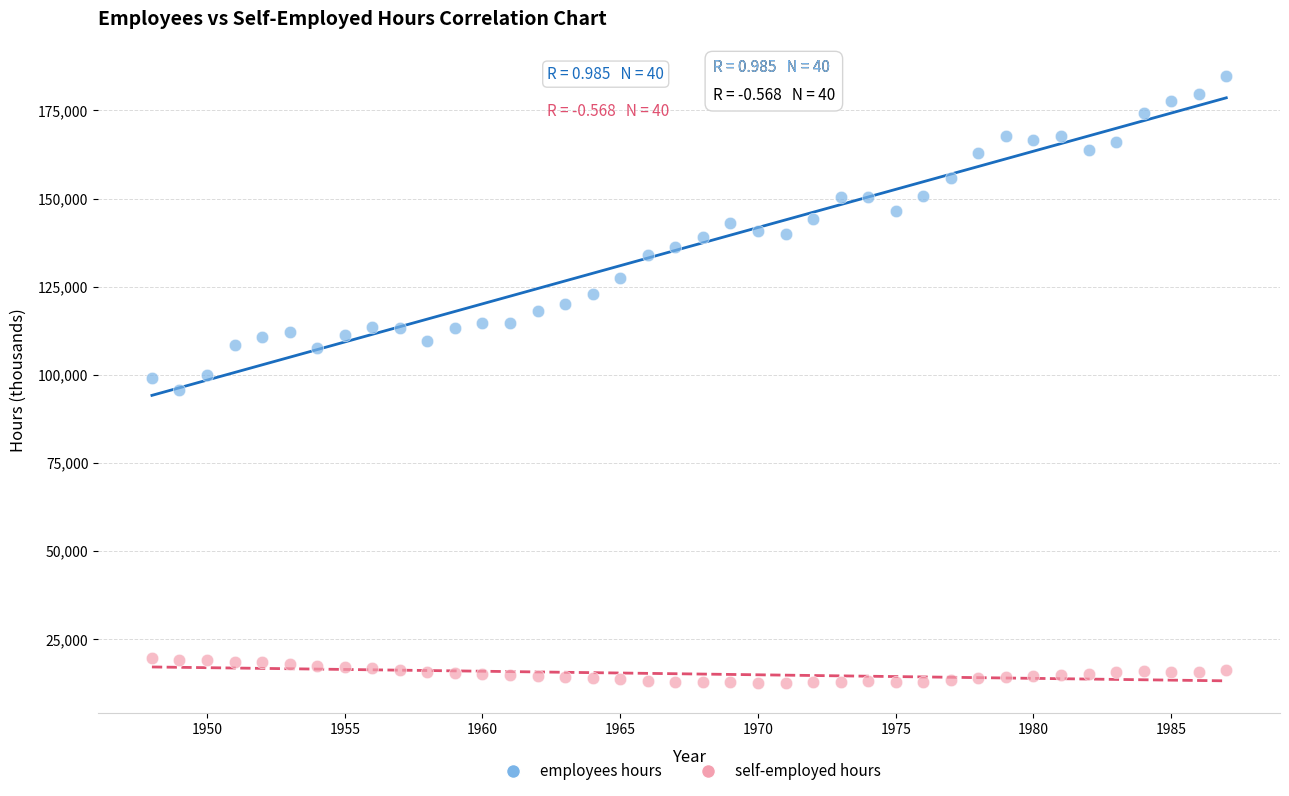

Across all data points, what is the range of Y values (max minus min)?

172253.1